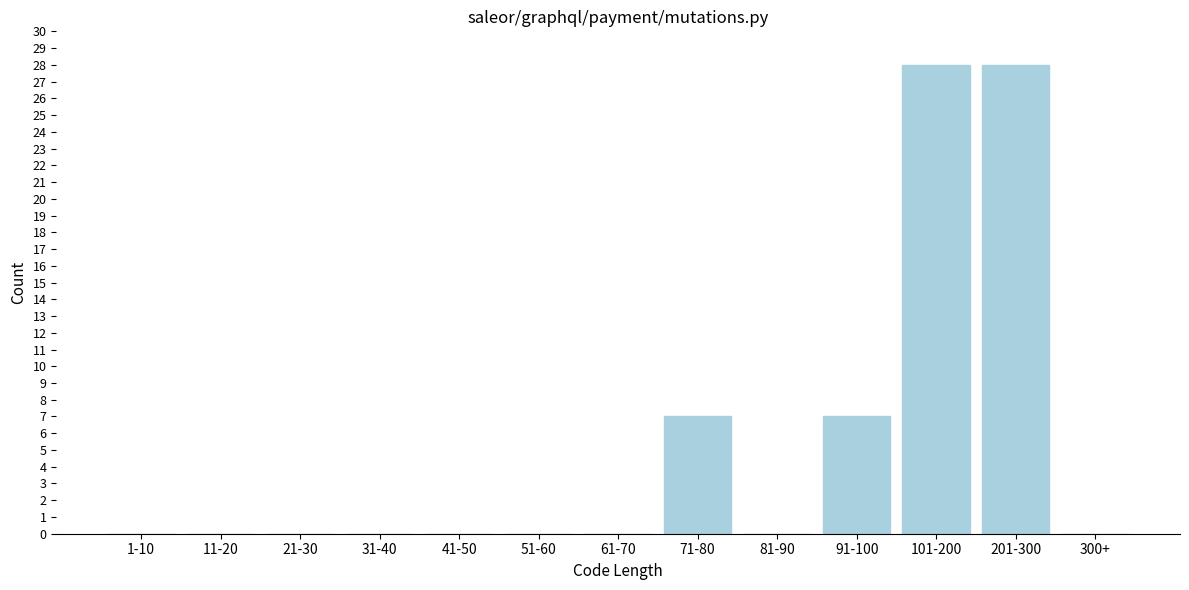

Reading left to right, extract all data points from this chart.

1-10=0	11-20=0	21-30=0	31-40=0	41-50=0	51-60=0	61-70=0	71-80=7	81-90=0	91-100=7	101-200=28	201-300=28	300+=0